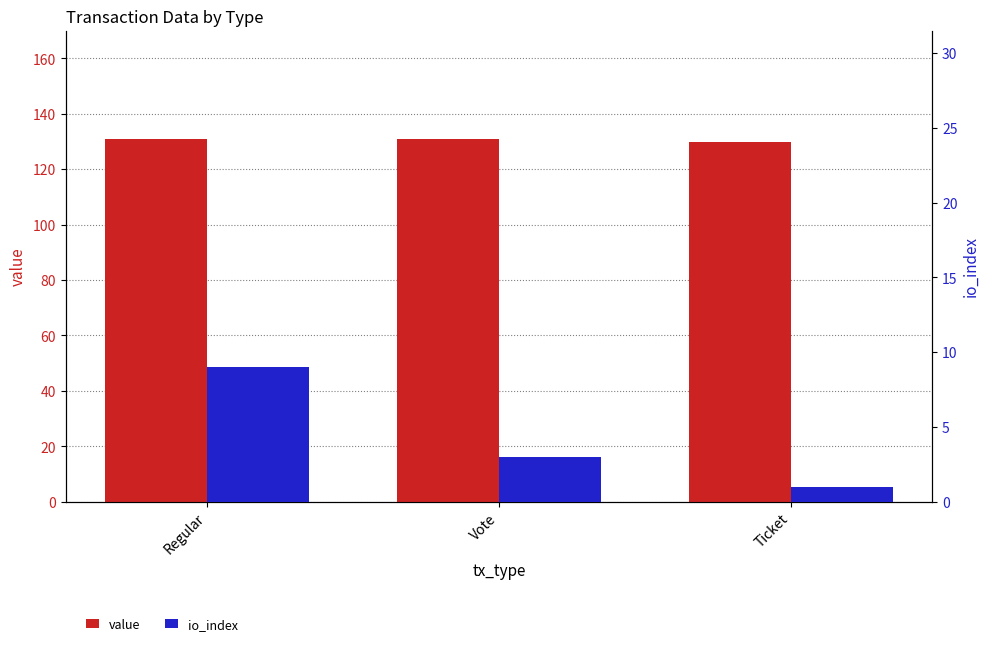

Reading left to right, list all the values displayed in this chart.

value: Regular=130.8	Vote=130.8	Ticket=129.8
io_index: Regular=9.0	Vote=3.0	Ticket=1.0